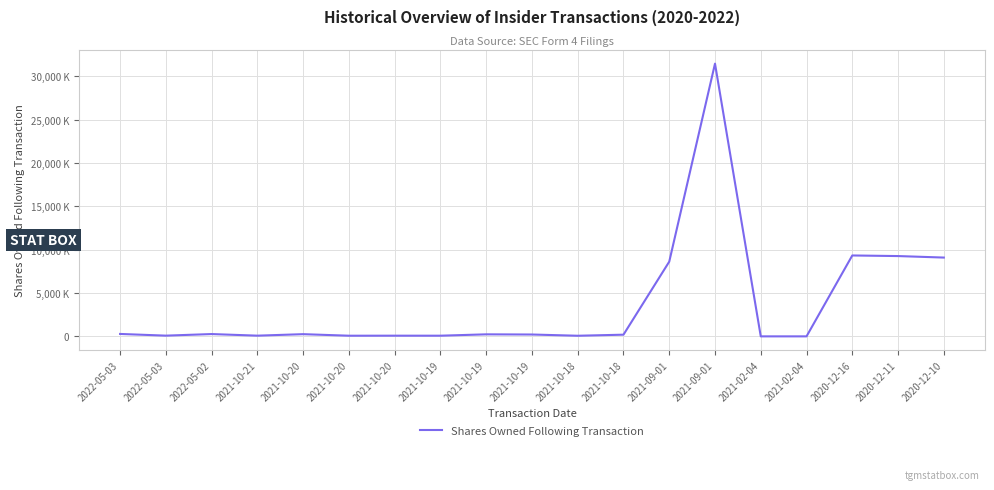

Which has a higher value, 2021-02-04 or 2020-12-11?

2020-12-11